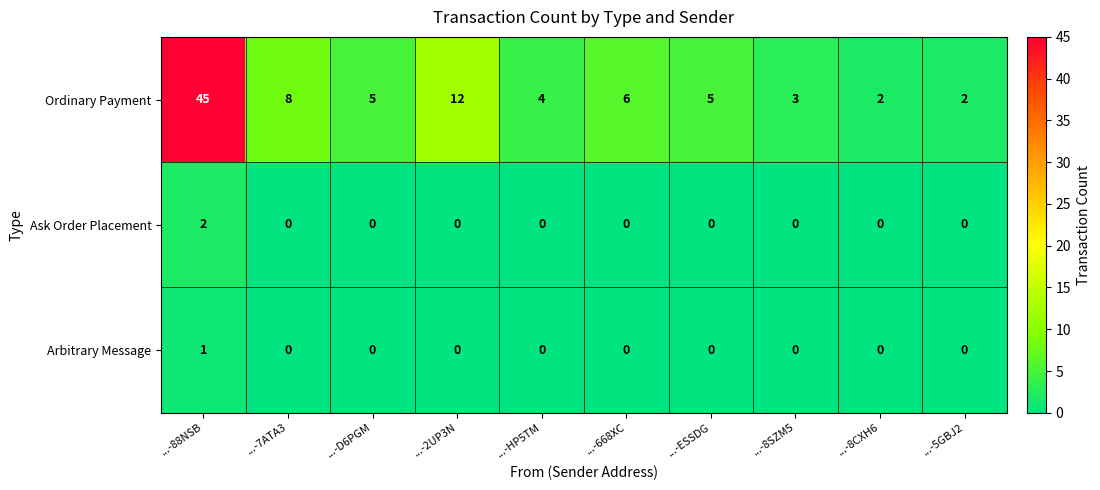

What is the spread (max minus min) of values at ...-HP5TM?

4